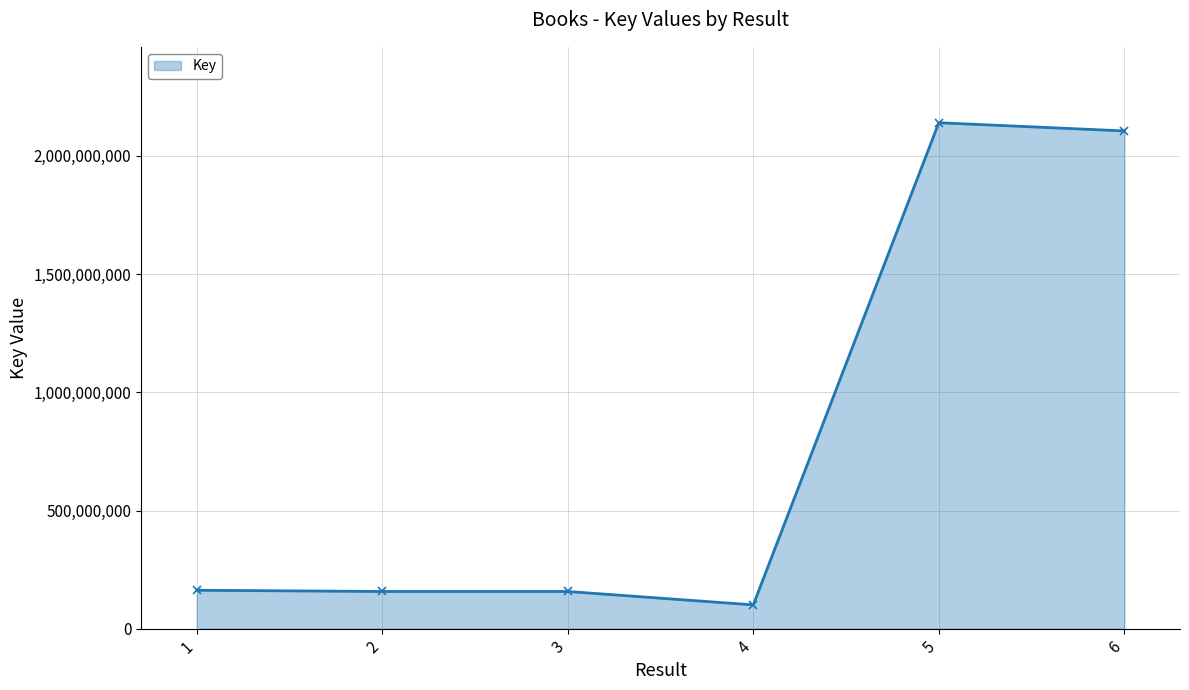

What is the smallest value displayed?

100711333